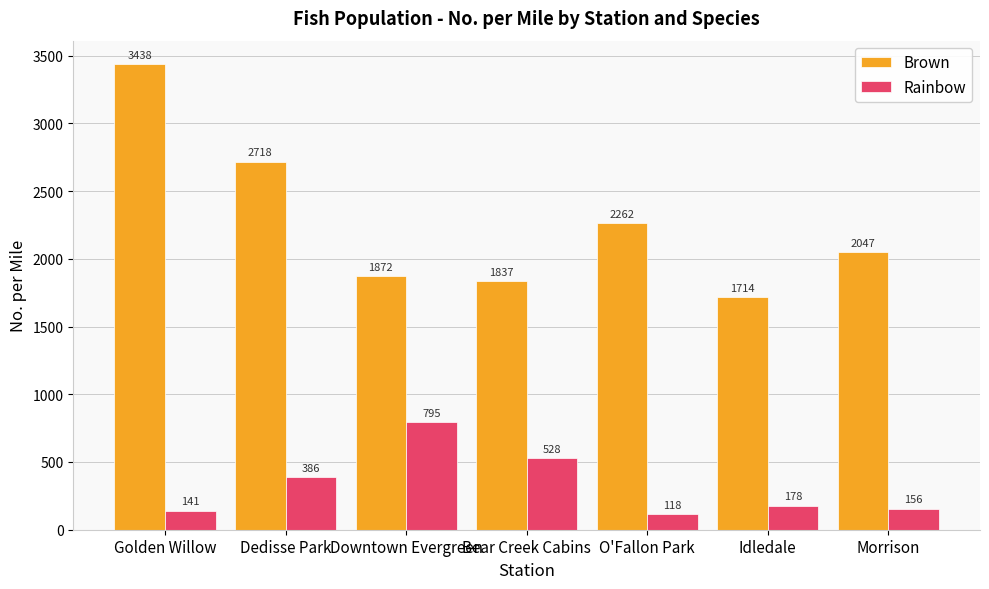

What is the spread (max minus min) of values at Dedisse Park?

2331.8